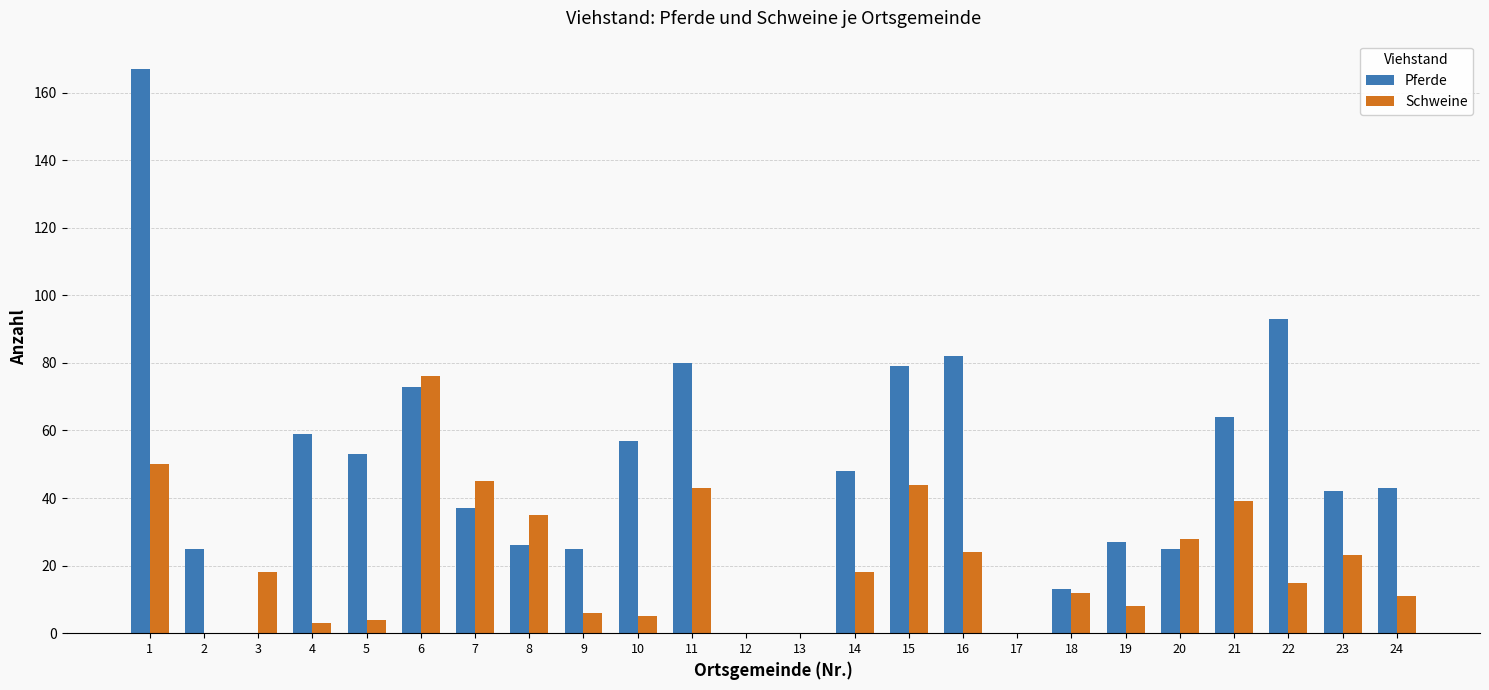

How many categories are shown in the chart?

24